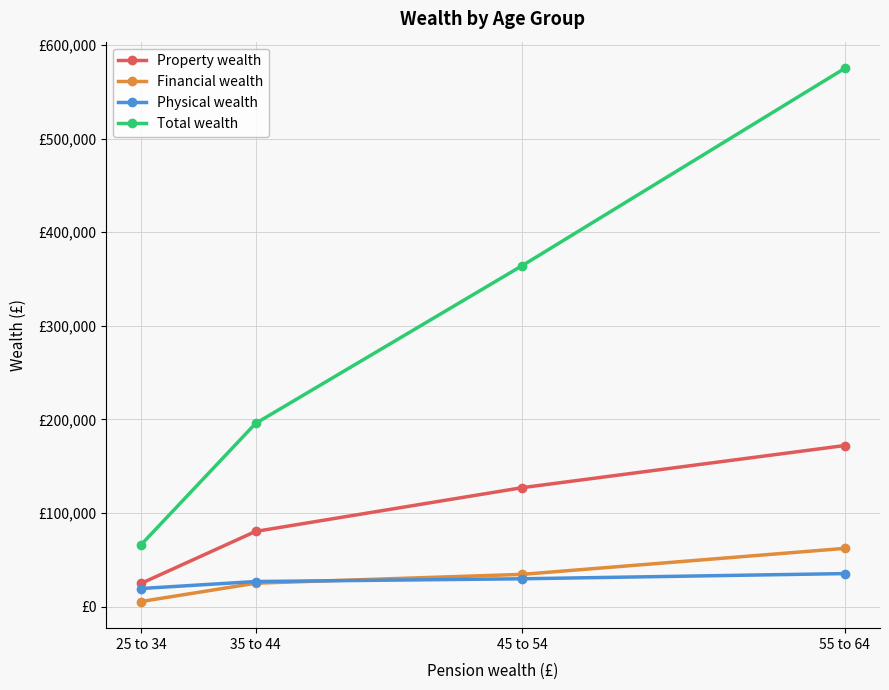

Is it true that Property wealth equals 172032.2 at 55 to 64?

True